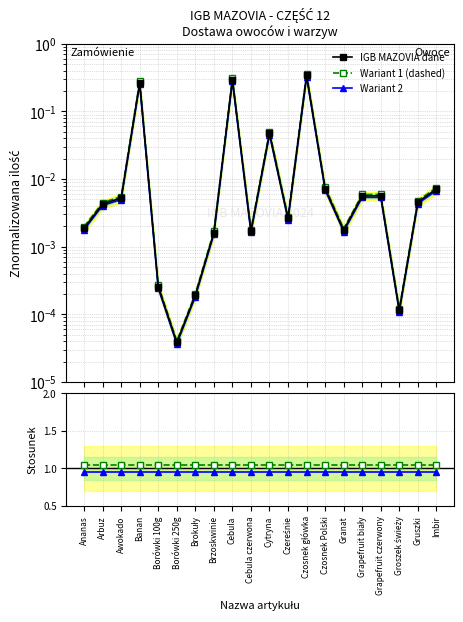

Is the value of IGB MAZOVIA dane at Brzoskwinie greater than the value of Wariant 1 (dashed) at Cebula?

No